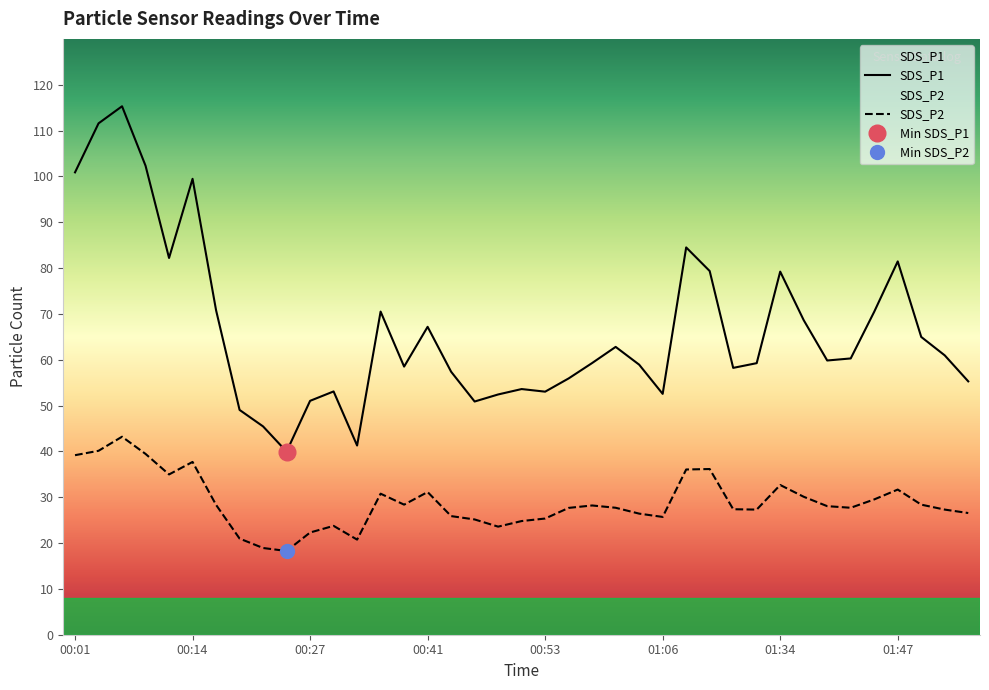

The SDS_P2 series shows 41.9 at 01:06. True or false?

False